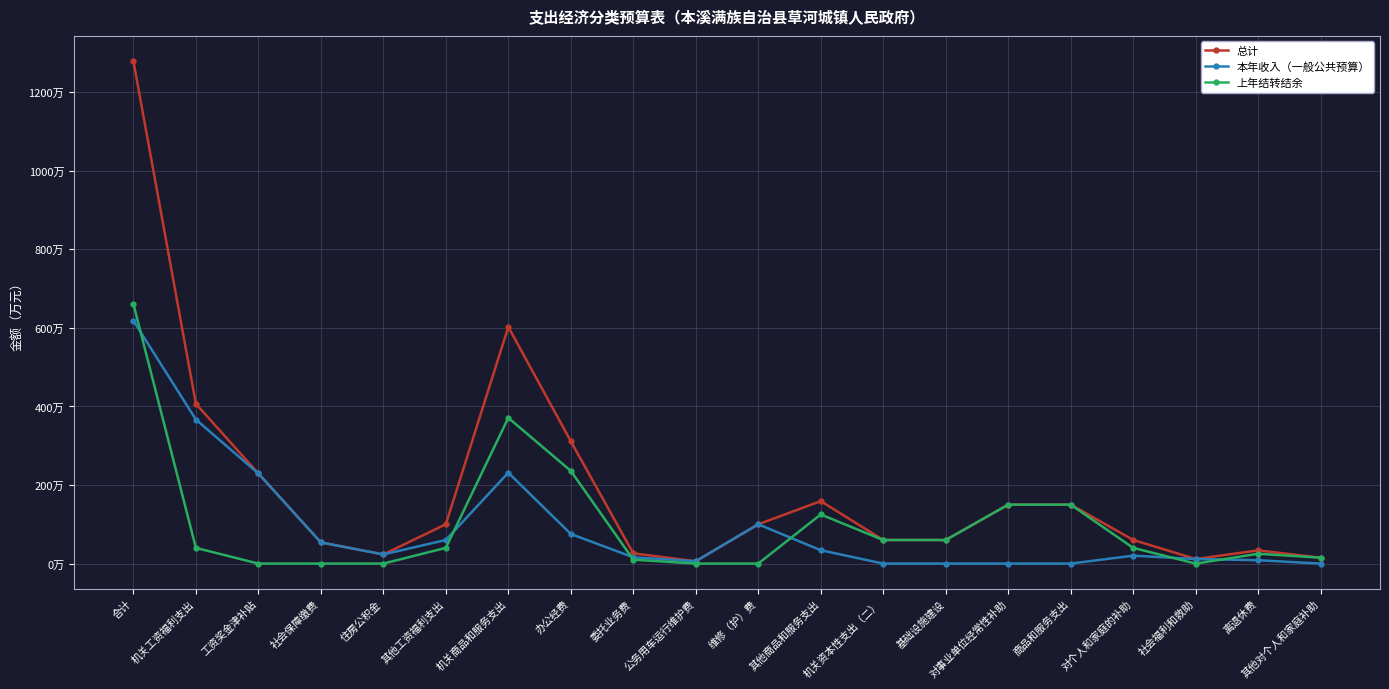

Reading right to left, list all the values displayed in this chart.

总计: 15.0	33.6	11.6	60.2	150.0	150.0	60.0	60.0	159.0	100.0	6.0	26.0	311.4	602.4	100.1	23.3	53.9	229.4	406.6	1279.2
本年收入（一般公共预算）: 0.0	8.6	11.6	20.2	0.0	0.0	0.0	0.0	34.0	100.0	6.0	16.0	75.4	231.4	60.1	23.3	53.9	229.4	366.6	618.2
上年结转结余: 15.0	25.0	0.0	40.0	150.0	150.0	60.0	60.0	125.0	0.0	0.0	10.0	236.0	371.0	40.0	0.0	0.0	0.0	40.0	661.0